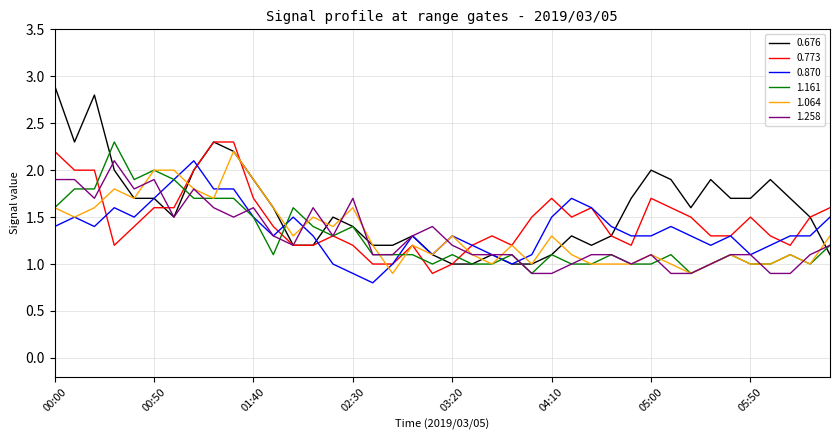

Which series has the widest spread of values?

0.676